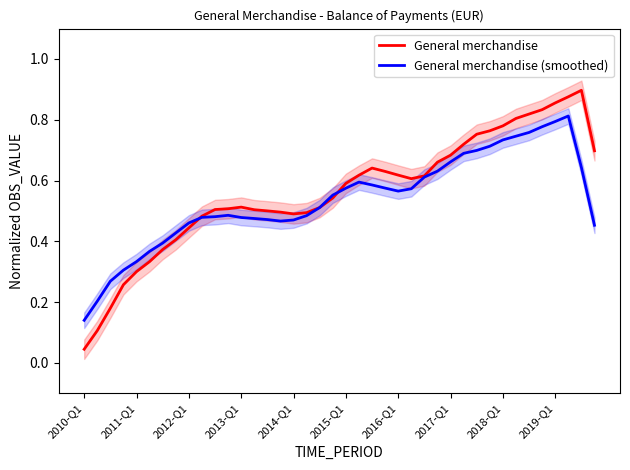

Which label corresponds to the smallest value in the chart?

2010-Q1